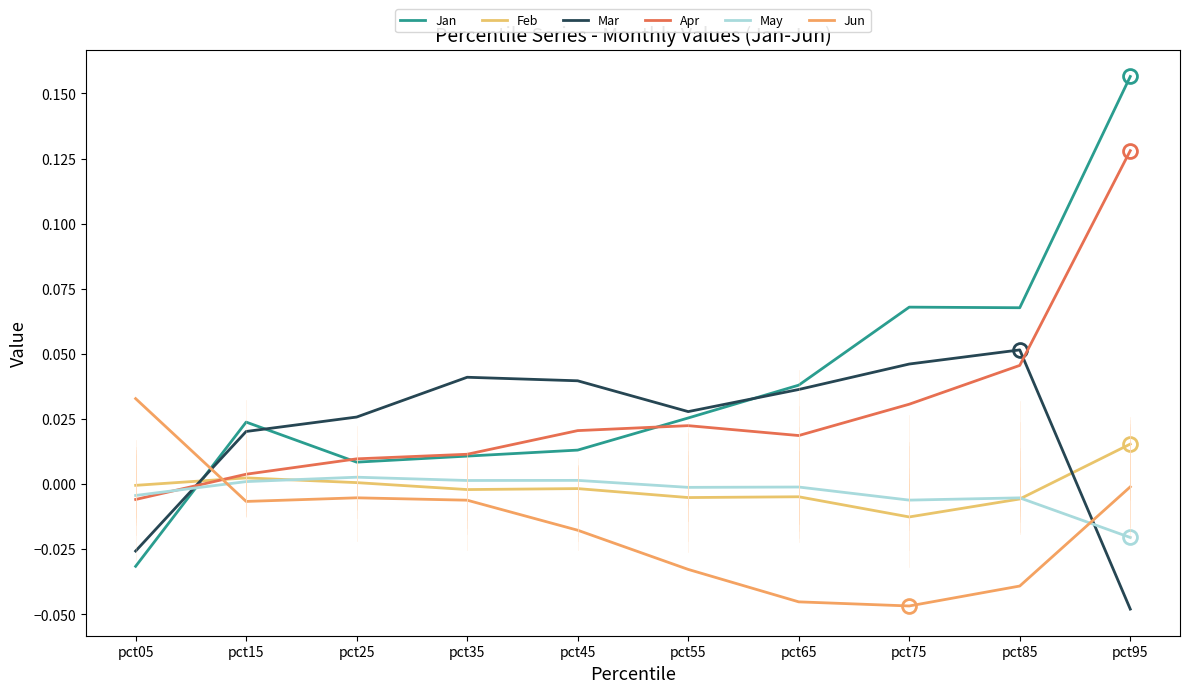

Reading left to right, what are all the values shown in this chart?

Jan: -0.0	0.0	0.0	0.0	0.0	0.0	0.0	0.1	0.1	0.2
Feb: -0.0	0.0	0.0	-0.0	-0.0	-0.0	-0.0	-0.0	-0.0	0.0
Mar: -0.0	0.0	0.0	0.0	0.0	0.0	0.0	0.0	0.1	-0.0
Apr: -0.0	0.0	0.0	0.0	0.0	0.0	0.0	0.0	0.0	0.1
May: -0.0	0.0	0.0	0.0	0.0	-0.0	-0.0	-0.0	-0.0	-0.0
Jun: 0.0	-0.0	-0.0	-0.0	-0.0	-0.0	-0.0	-0.0	-0.0	-0.0